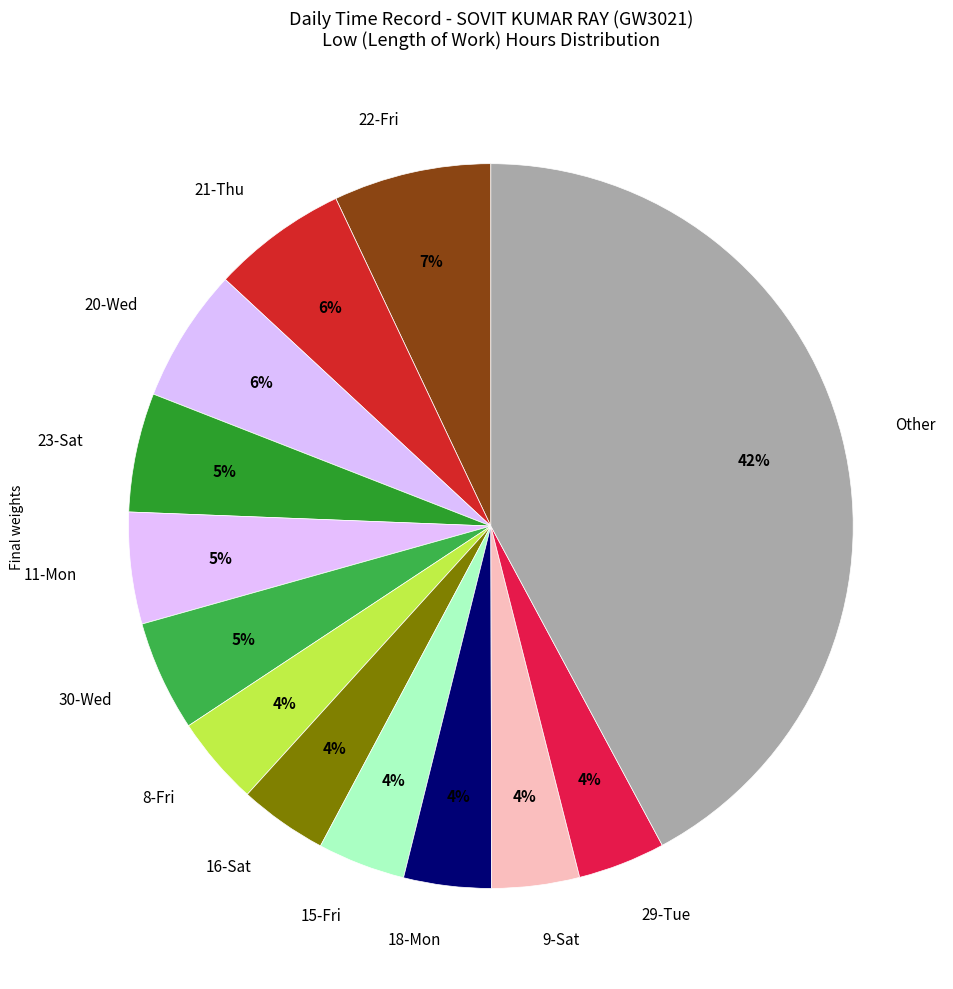

How many slices are in this pie chart?

13